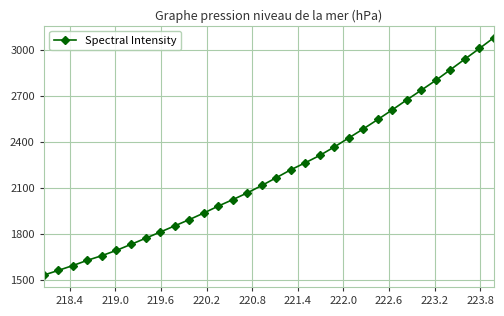

What is the value of the 15th point from the left?

2065.4